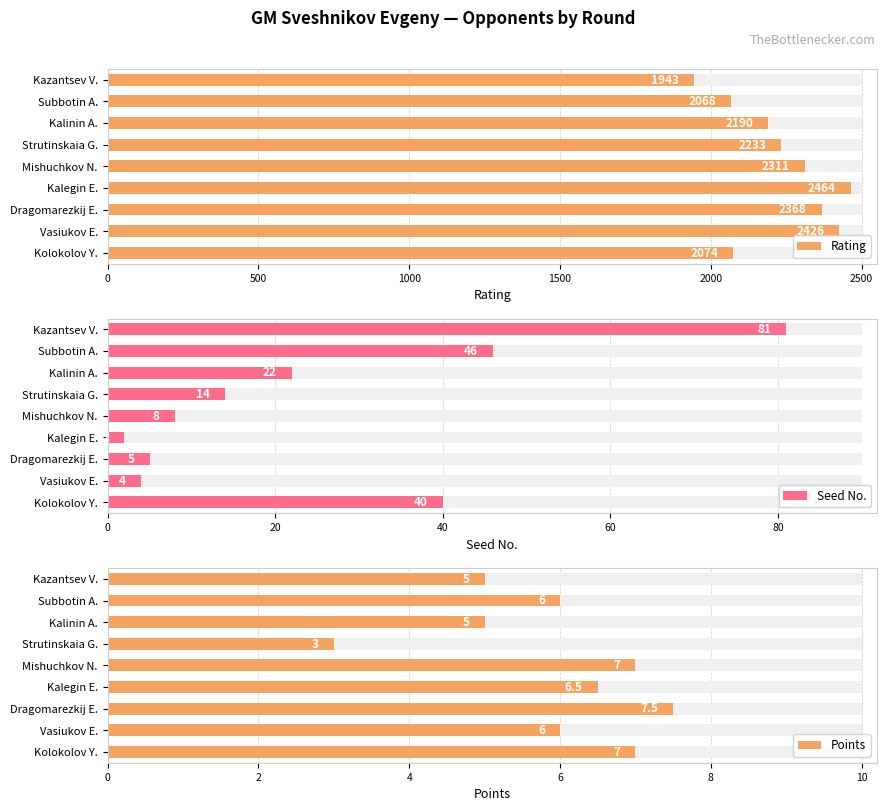

Reading right to left, list all the values displayed in this chart.

Rating: 2074.0	2426.0	2368.0	2464.0	2311.0	2233.0	2190.0	2068.0	1943.0
Seed No.: 40.0	4.0	5.0	2.0	8.0	14.0	22.0	46.0	81.0
Points: 7.0	6.0	7.5	6.5	7.0	3.0	5.0	6.0	5.0